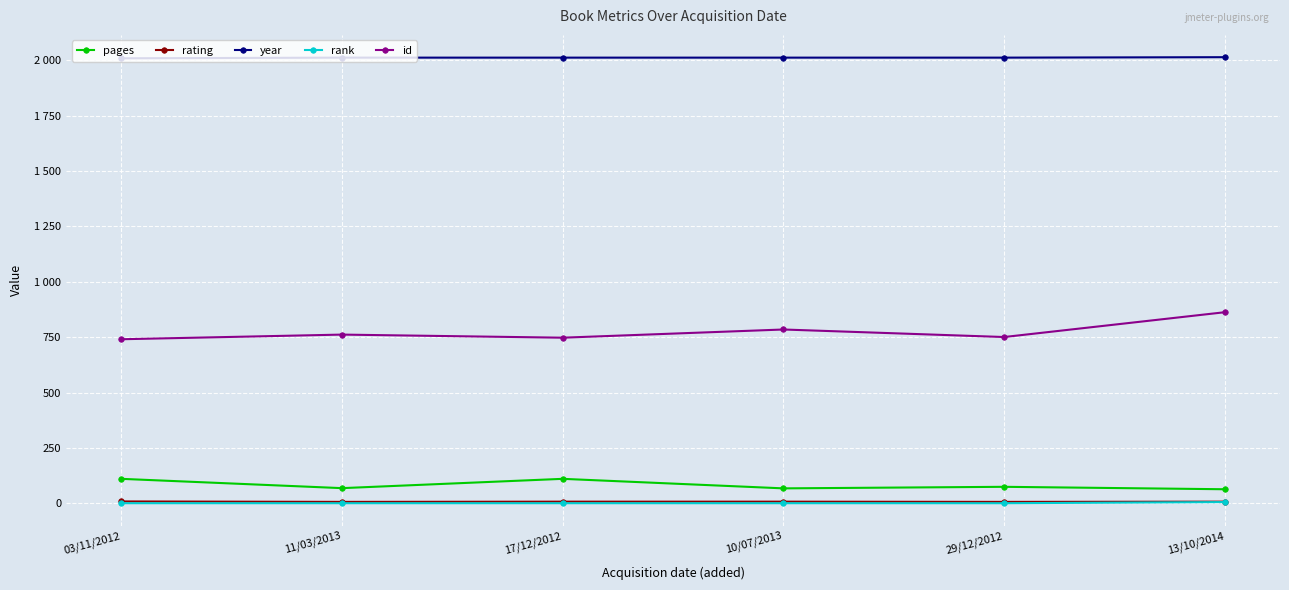

What are all the series names shown in the legend?

pages, rating, year, rank, id